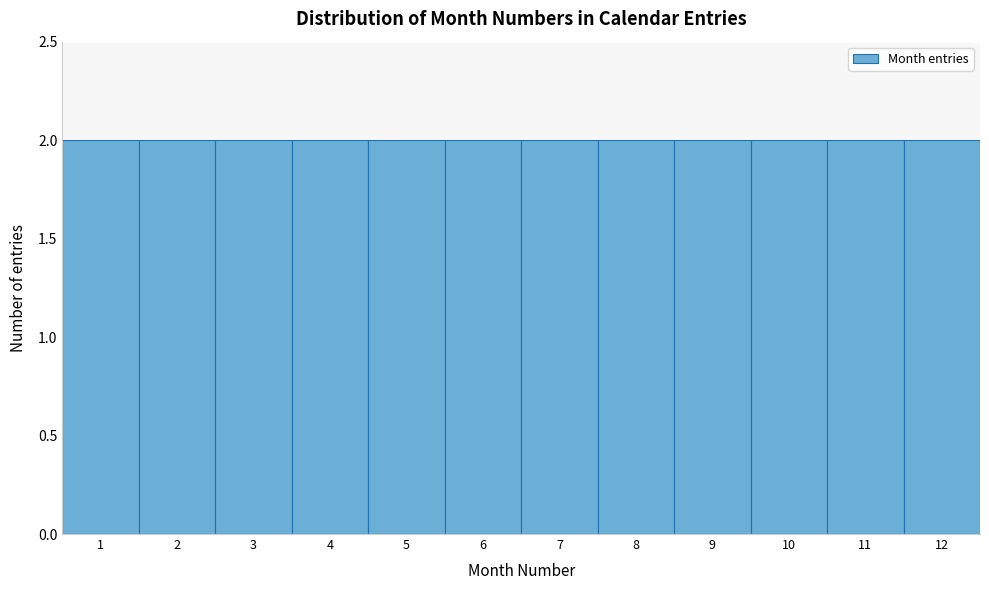

Reading left to right, transcribe this chart: for each bar, give the range it covers on the x-axis and its height. The values are not printed on the chart, so give them approximately, as read against the axis.

0.5 to 1.5: 2
1.5 to 2.5: 2
2.5 to 3.5: 2
3.5 to 4.5: 2
4.5 to 5.5: 2
5.5 to 6.5: 2
6.5 to 7.5: 2
7.5 to 8.5: 2
8.5 to 9.5: 2
9.5 to 10.5: 2
10.5 to 11.5: 2
11.5 to 12.5: 2